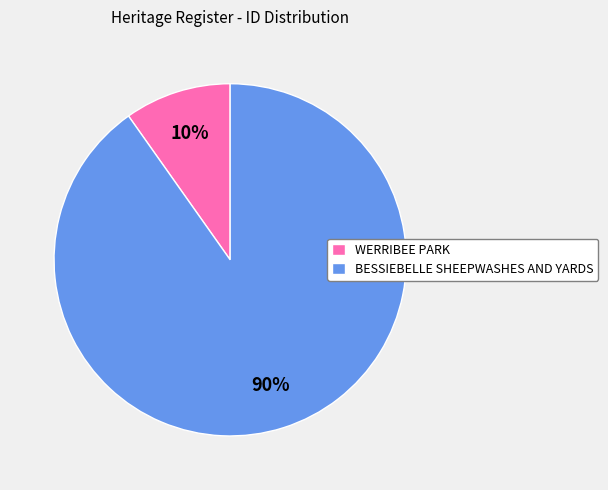

To the nearest percent, what is the combined percentage of BESSIEBELLE SHEEPWASHES AND YARDS and WERRIBEE PARK?

100%